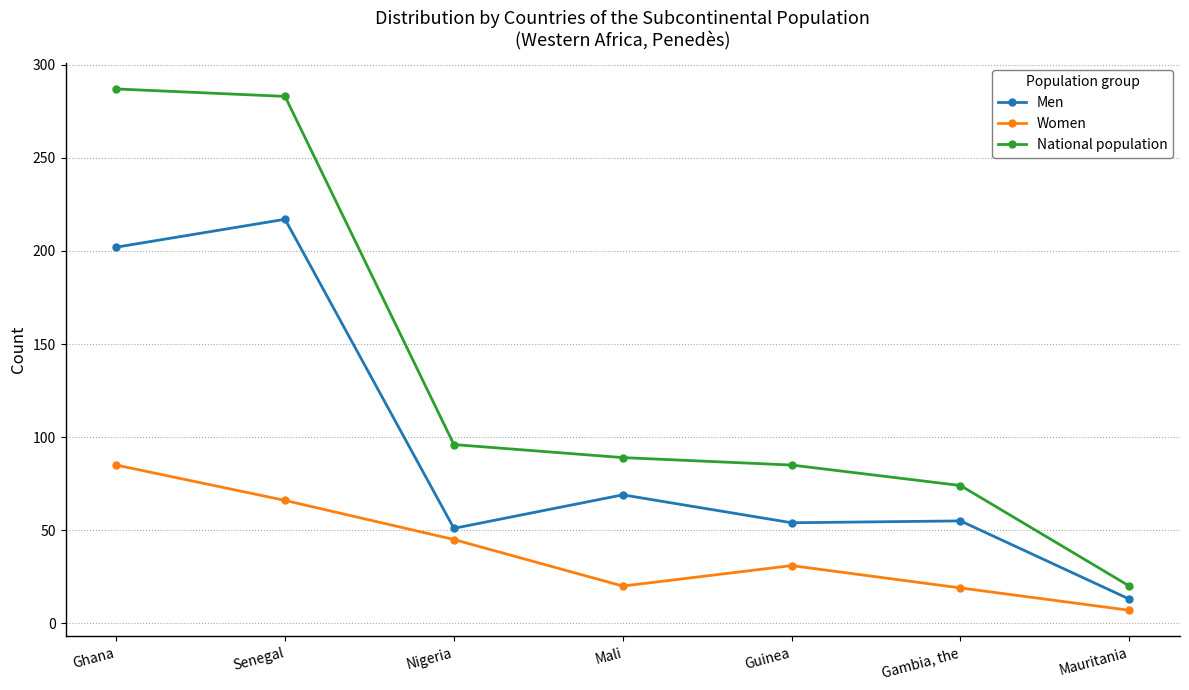

Between Senegal and Mauritania, which series saw the biggest shift?

National population